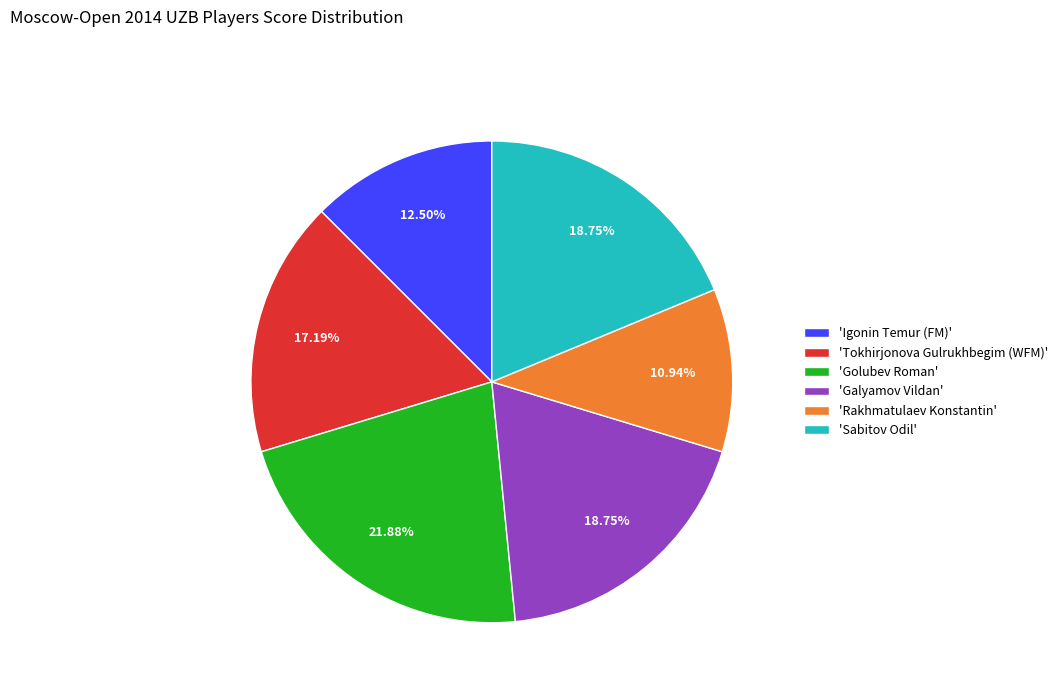

How many segments does this pie chart have?

6